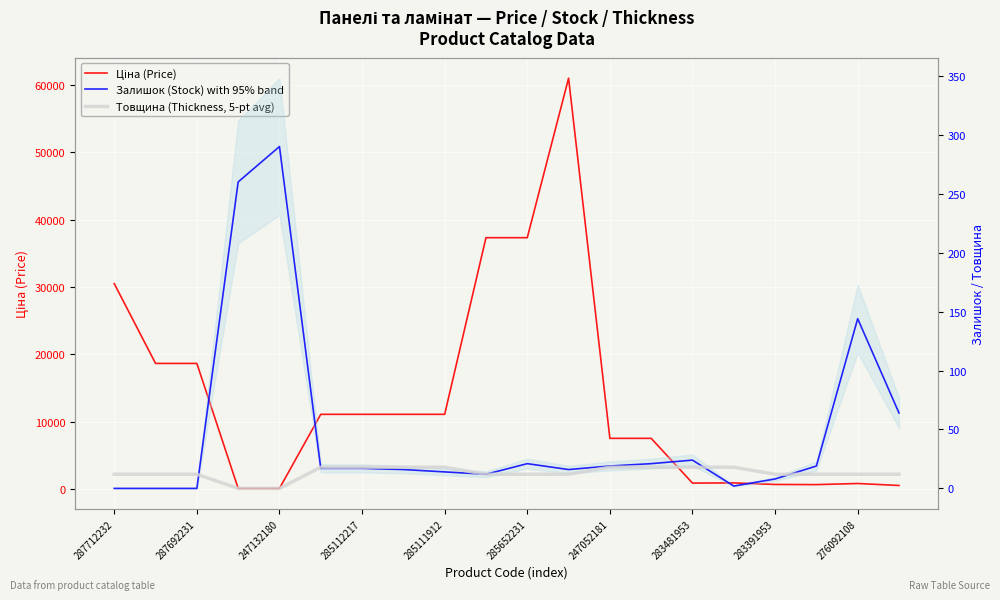

True or false: Товщина (Thickness) has a value of 12.0 at 276092108.

True